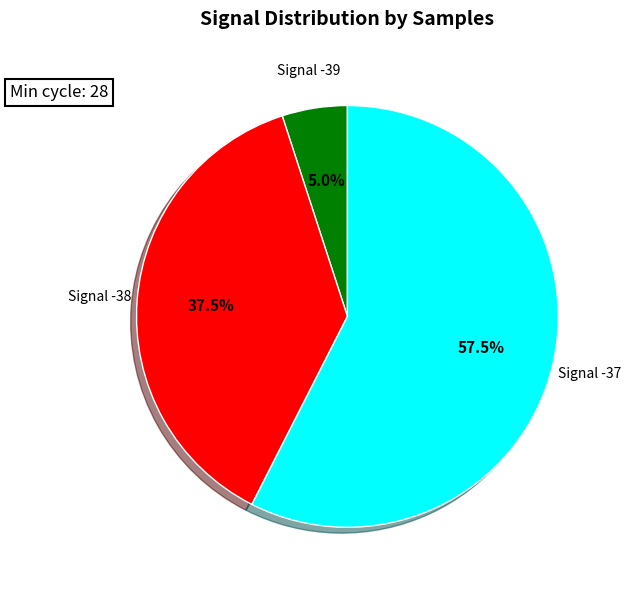

Rank the categories by value from highest to lowest.

Signal -37, Signal -38, Signal -39